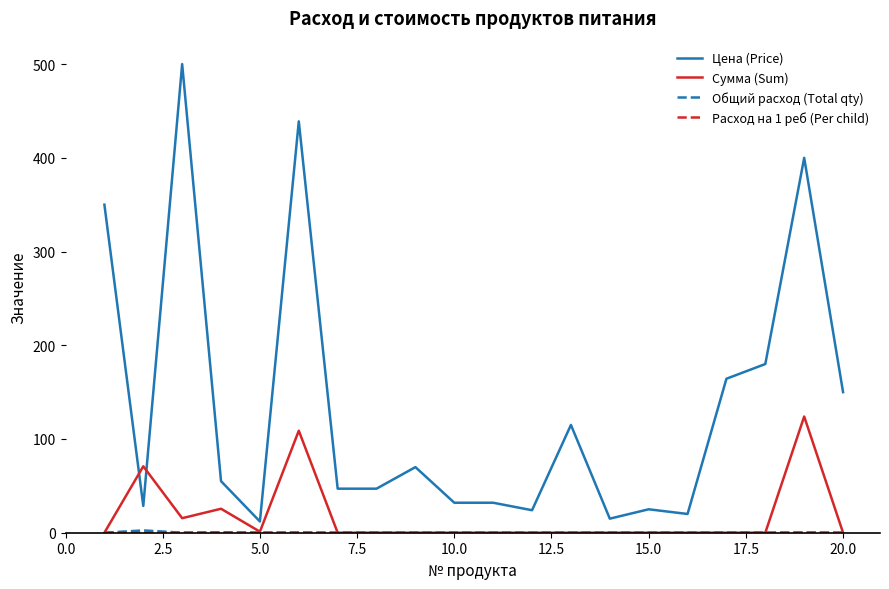

Which series has the largest range (max minus min)?

Цена (Price)